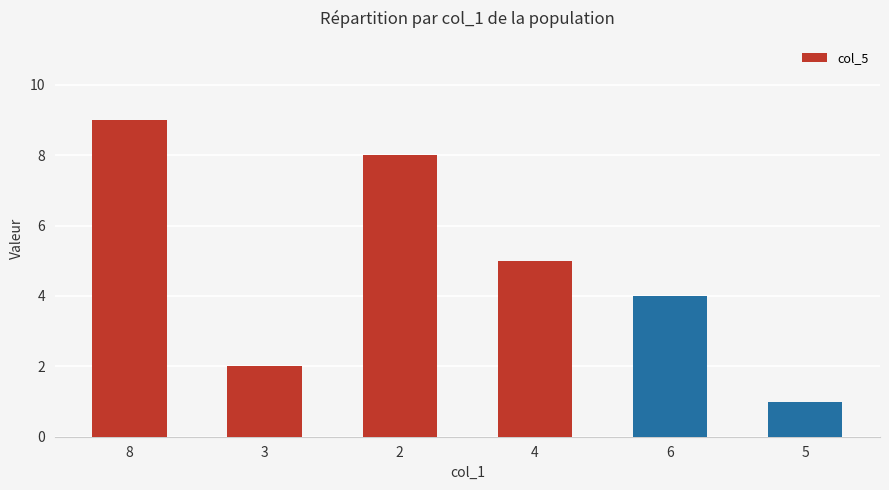

How many series are shown in this chart?

1